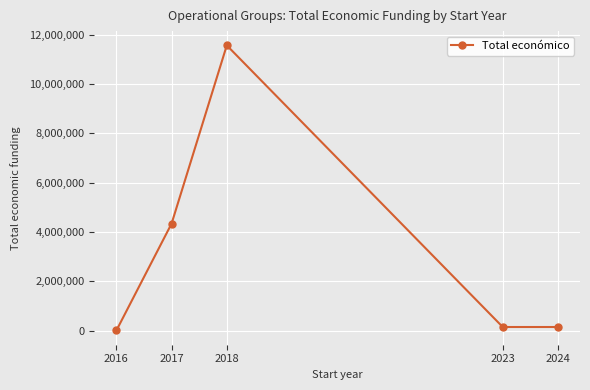

Reading left to right, extract all data points from this chart.

2016=9900	2017=4342624	2018=11564832	2023=150000	2024=150000